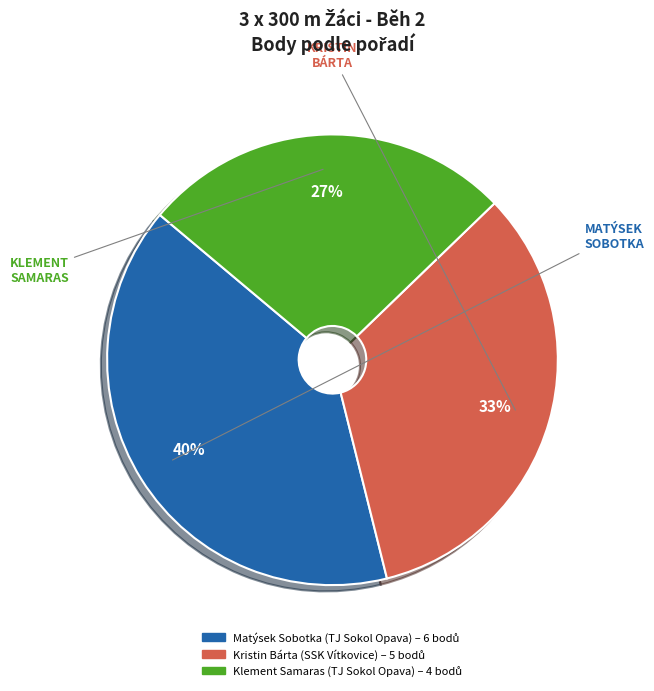

Between Klement Samaras (TJ Sokol Opava) and Matýsek Sobotka (TJ Sokol Opava), which is larger?

Matýsek Sobotka (TJ Sokol Opava)